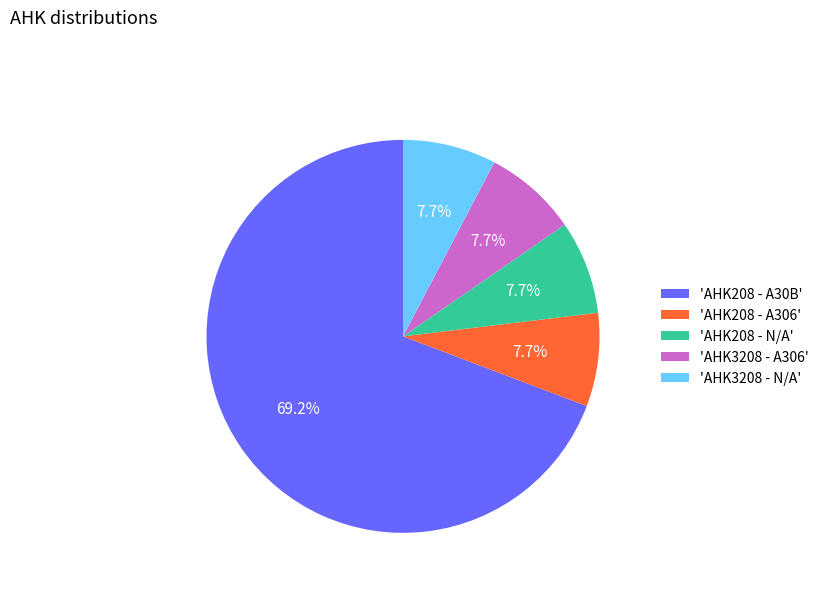

To the nearest percent, what is the average slice percentage?

20%